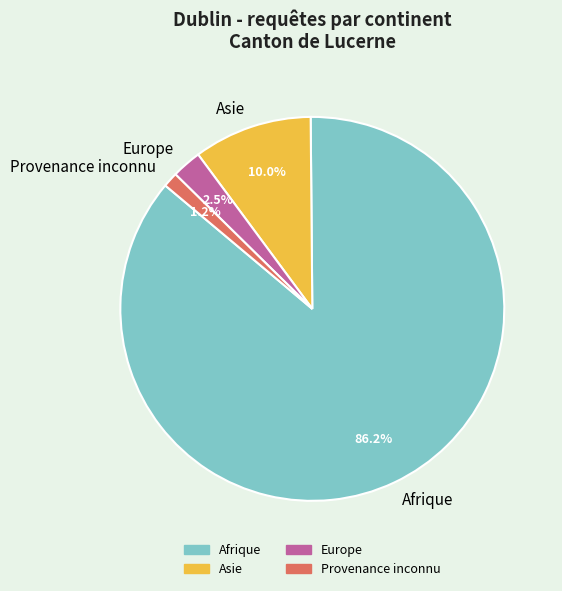

Is the sum of Asie and Afrique greater than half?

Yes